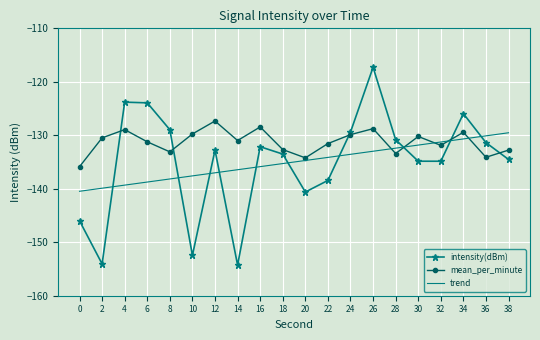

Count the number of categories in the chart.

20